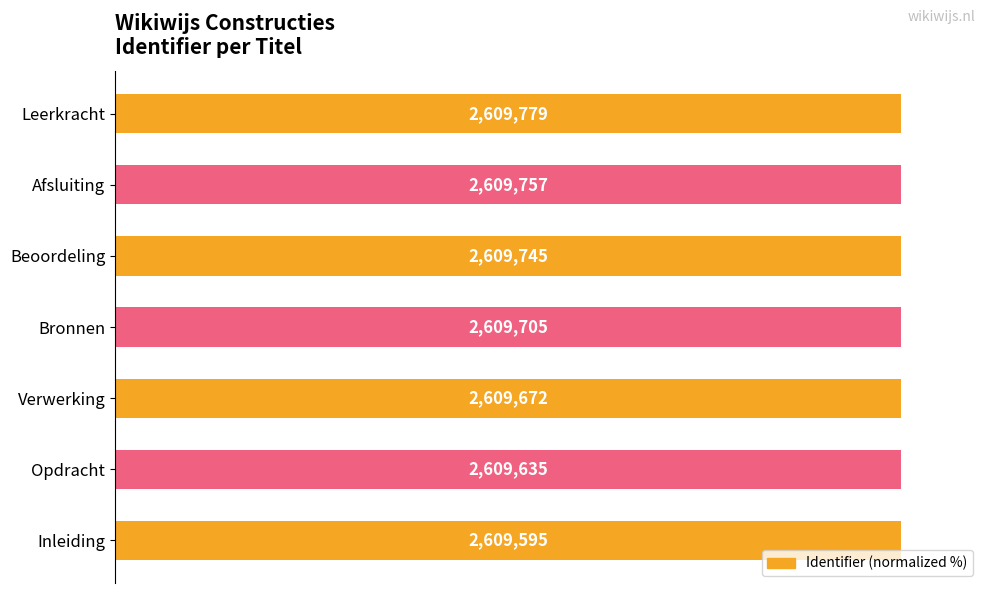

How many bars are there in total?

7